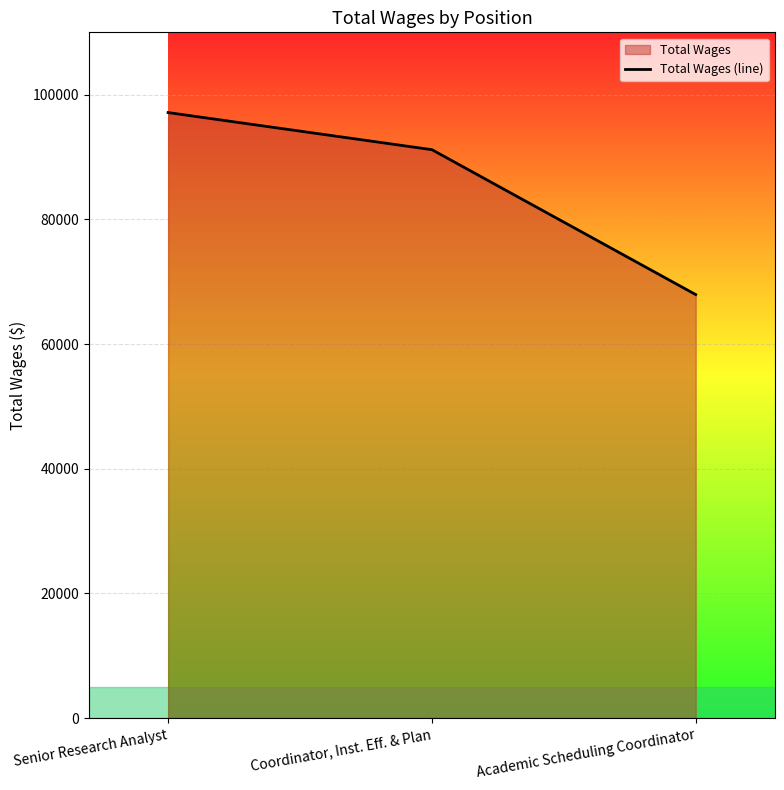

What is the label of the 3rd point from the left?

Academic Scheduling Coordinator